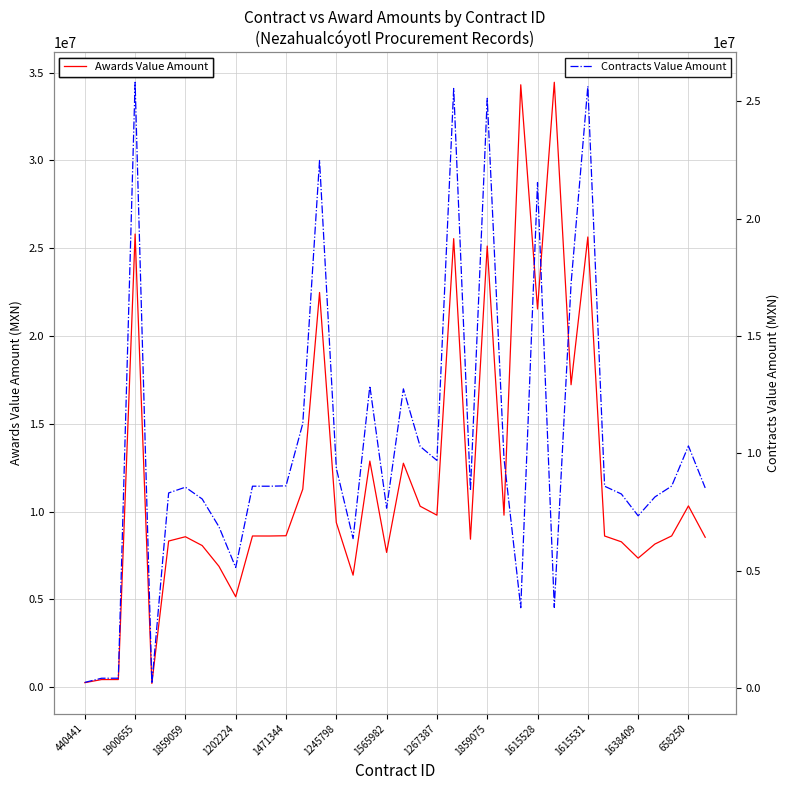

At which label is Awards Value Amount closest to 17327407?

29